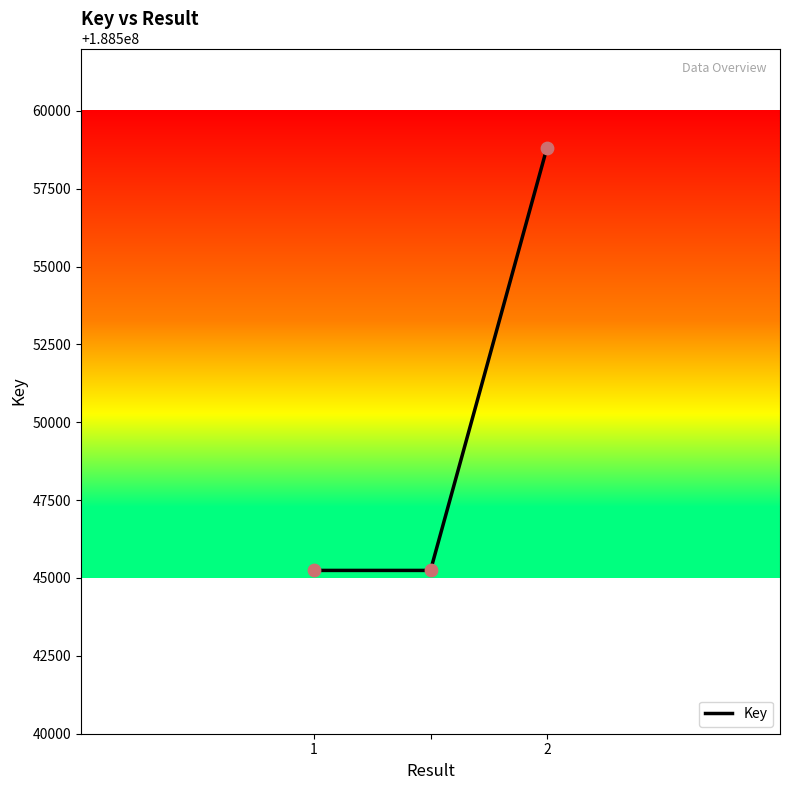

What is the sum of all values?

565649304